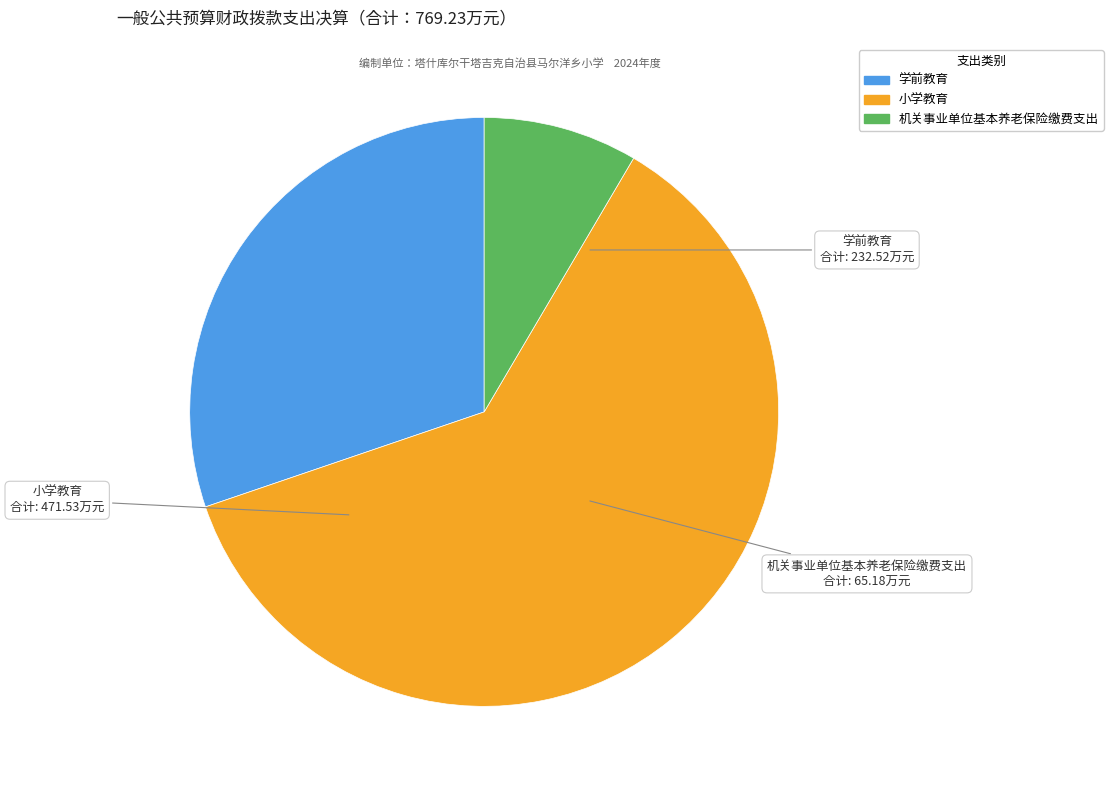

Is 小学教育 the majority of the pie?

Yes